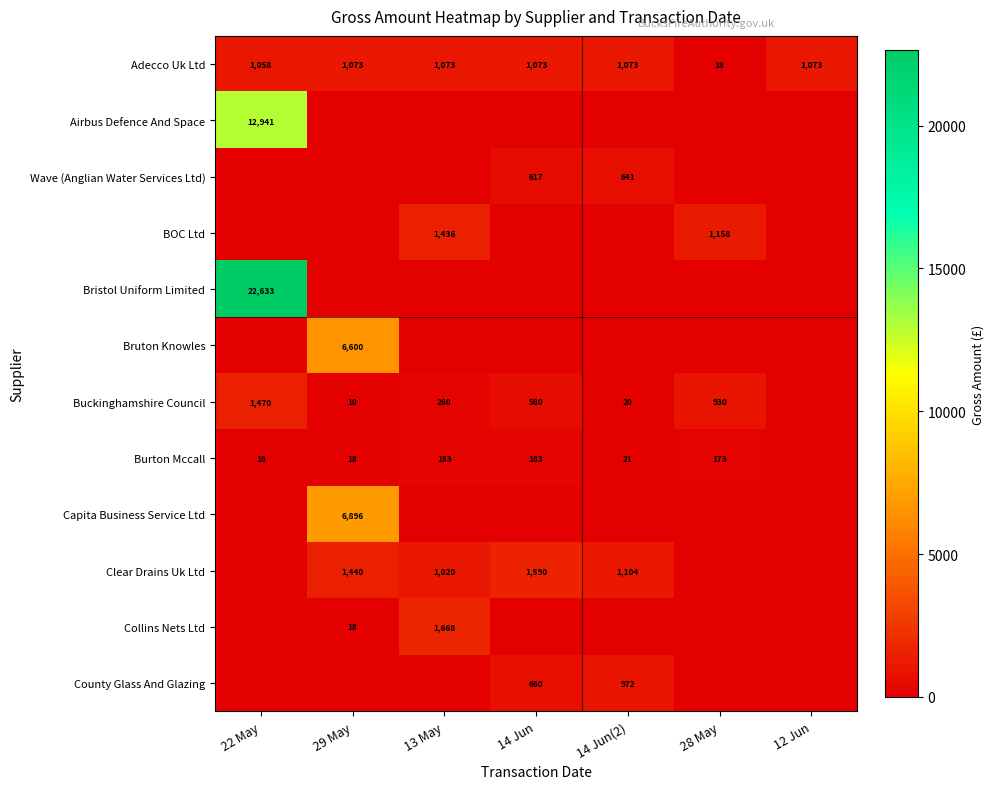

List the series in order of their peak value, lowest first.

Burton Mccall, Wave (Anglian Water Services Ltd), County Glass And Glazing, Adecco Uk Ltd, BOC Ltd, Buckinghamshire Council, Clear Drains Uk Ltd, Collins Nets Ltd, Bruton Knowles, Capita Business Service Ltd, Airbus Defence And Space, Bristol Uniform Limited